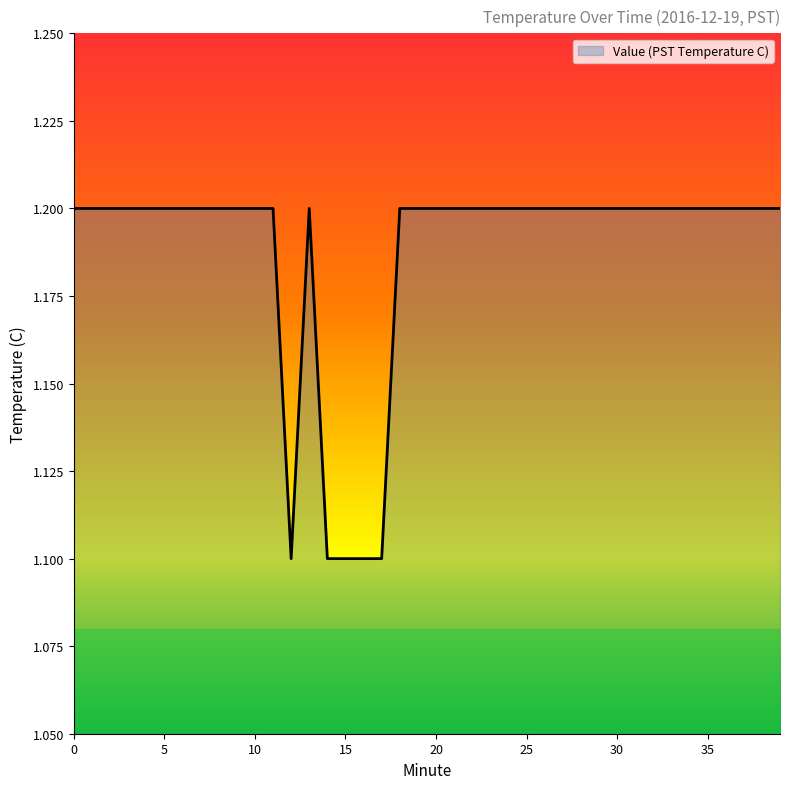

What is the minimum value shown in the chart?

1.1